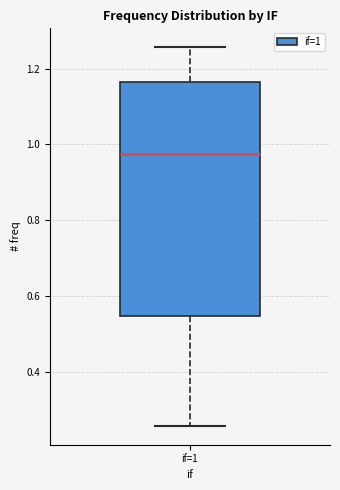

Where is the upper edge of the box for if=1 on the y-axis? The values are not printed on the chart, so give them approximately, as read against the axis.

1.16